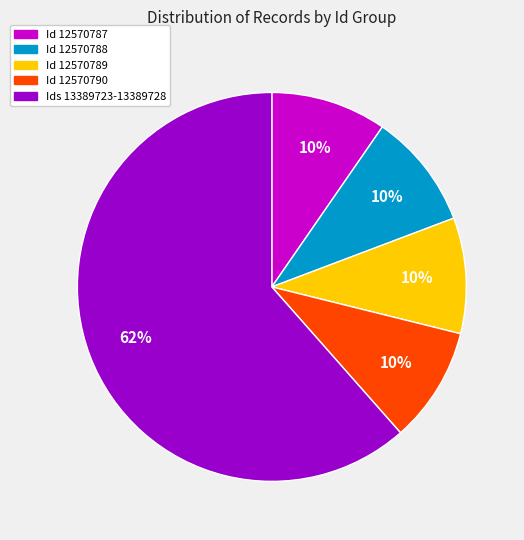

How many slices are in this pie chart?

5